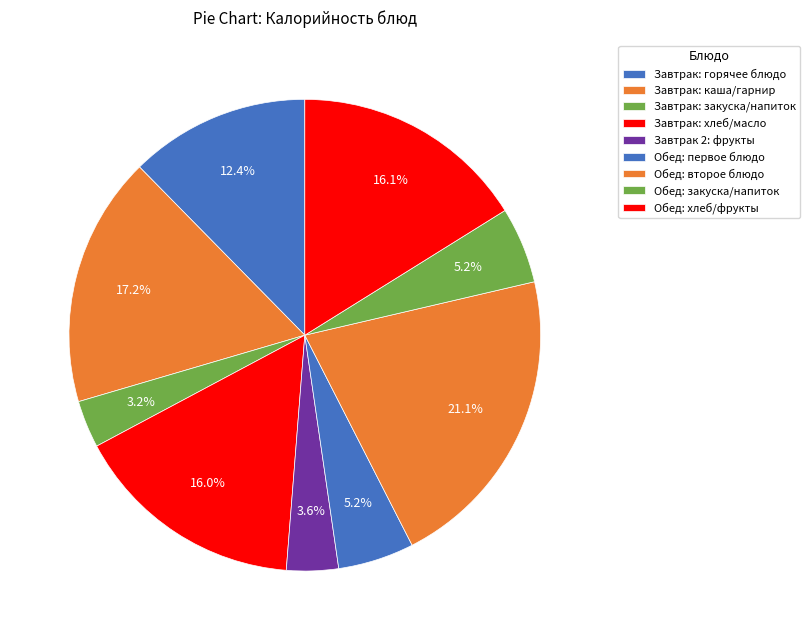

What is the largest slice in the pie chart?

Обед: второе блюдо